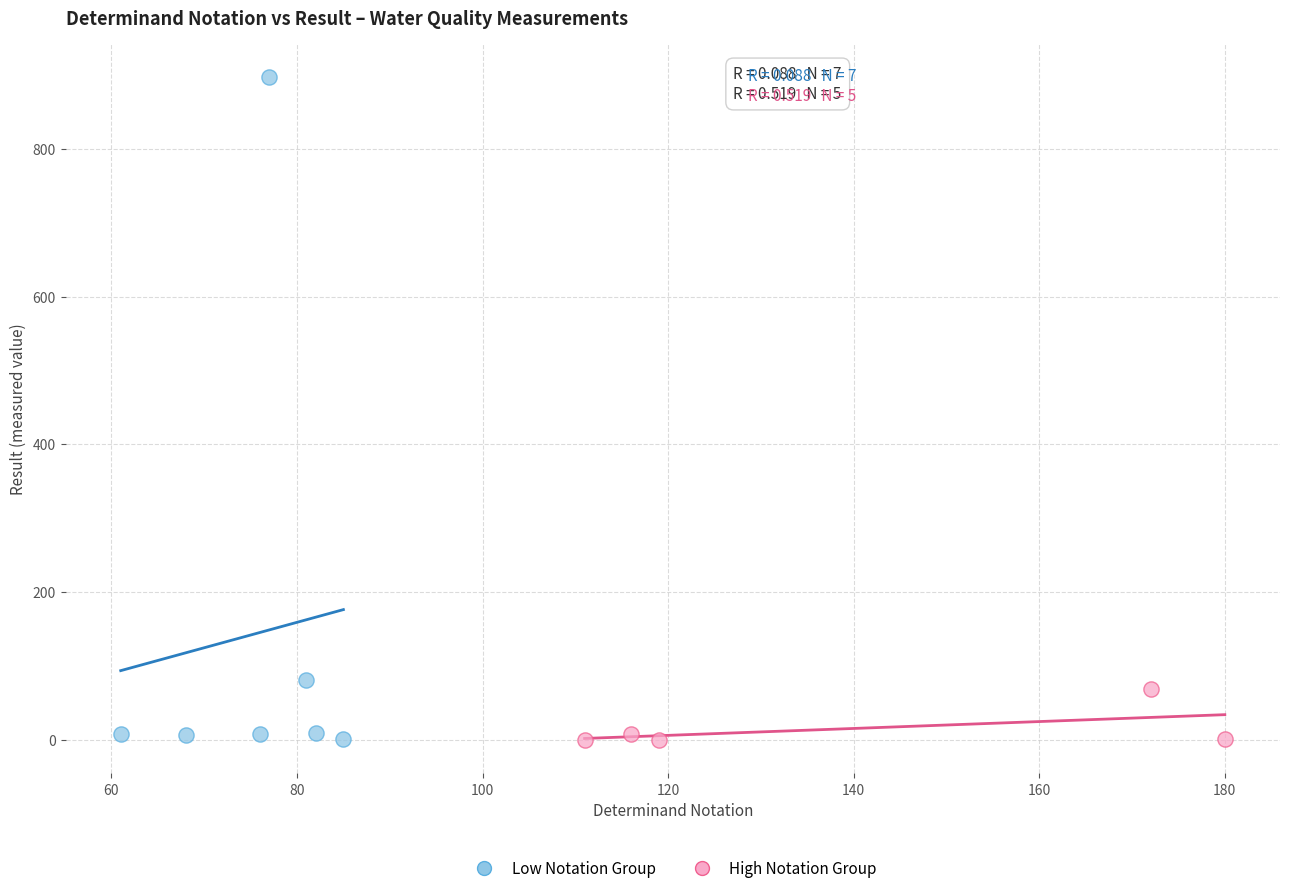

Which series has the widest spread of Y values?

Low Notation Group